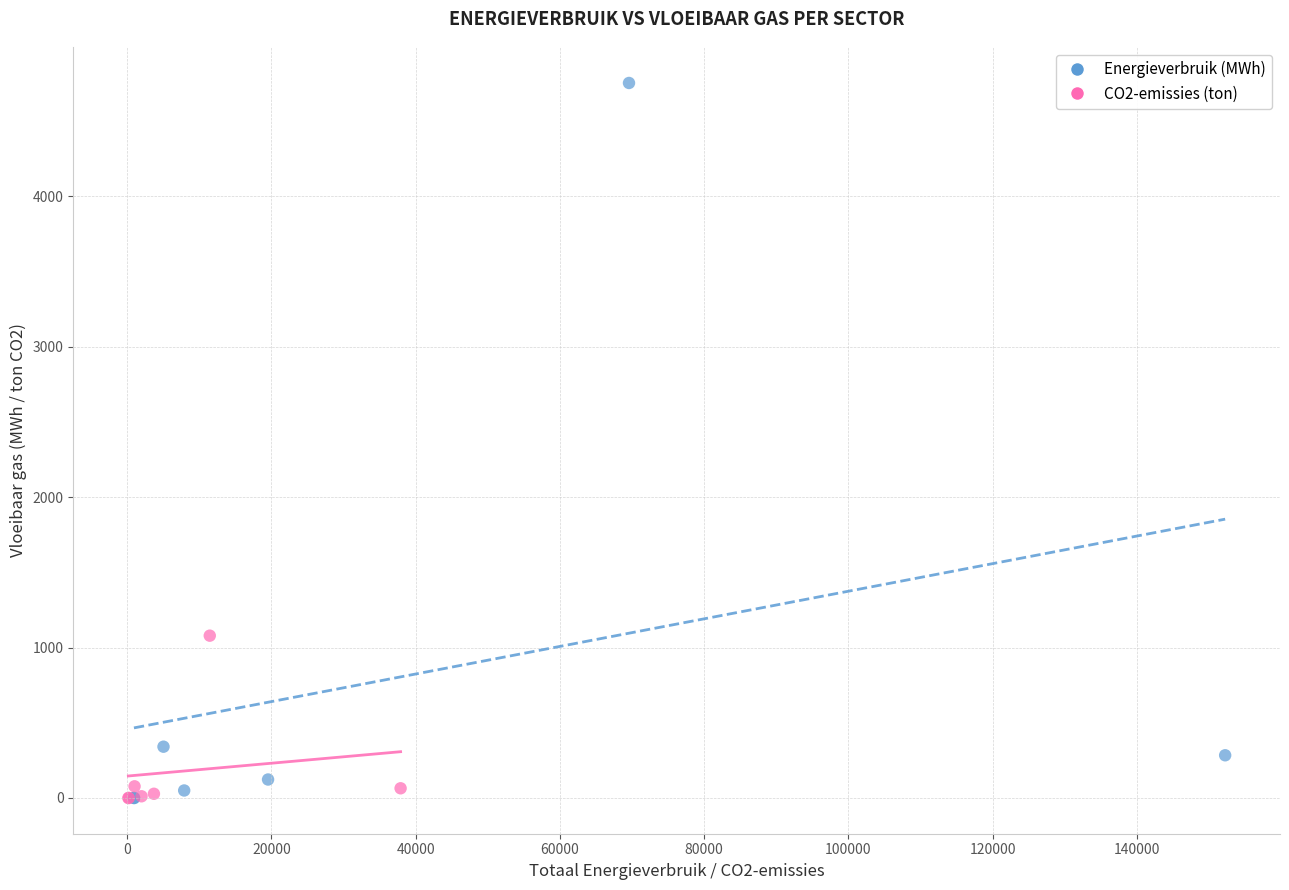

Which series contains the highest Y value?

Energieverbruik (MWh)